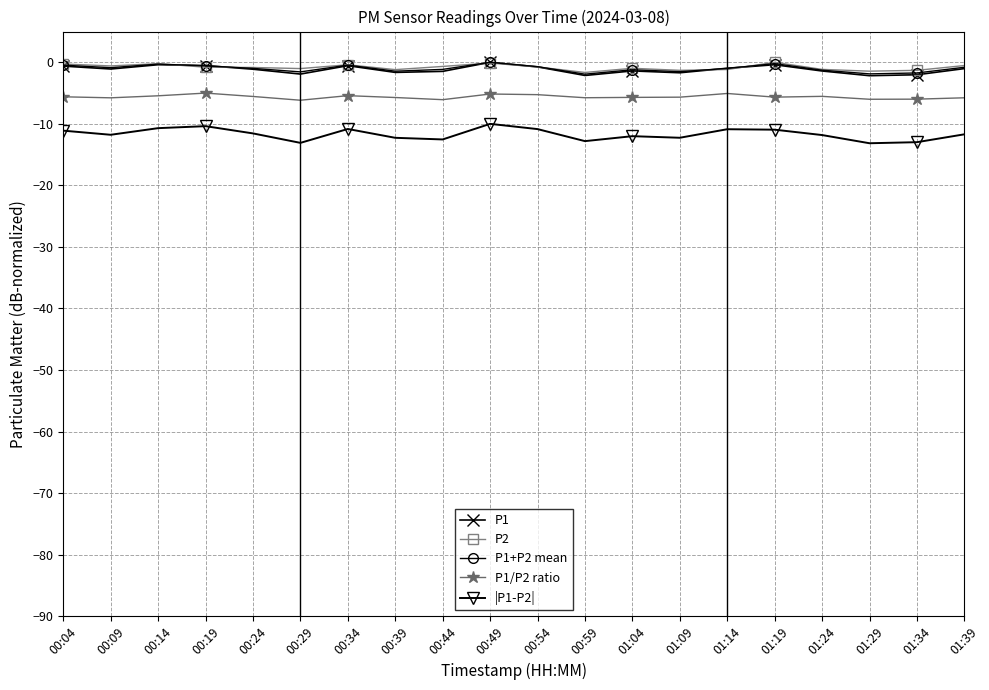

Count the number of categories in the chart.

20